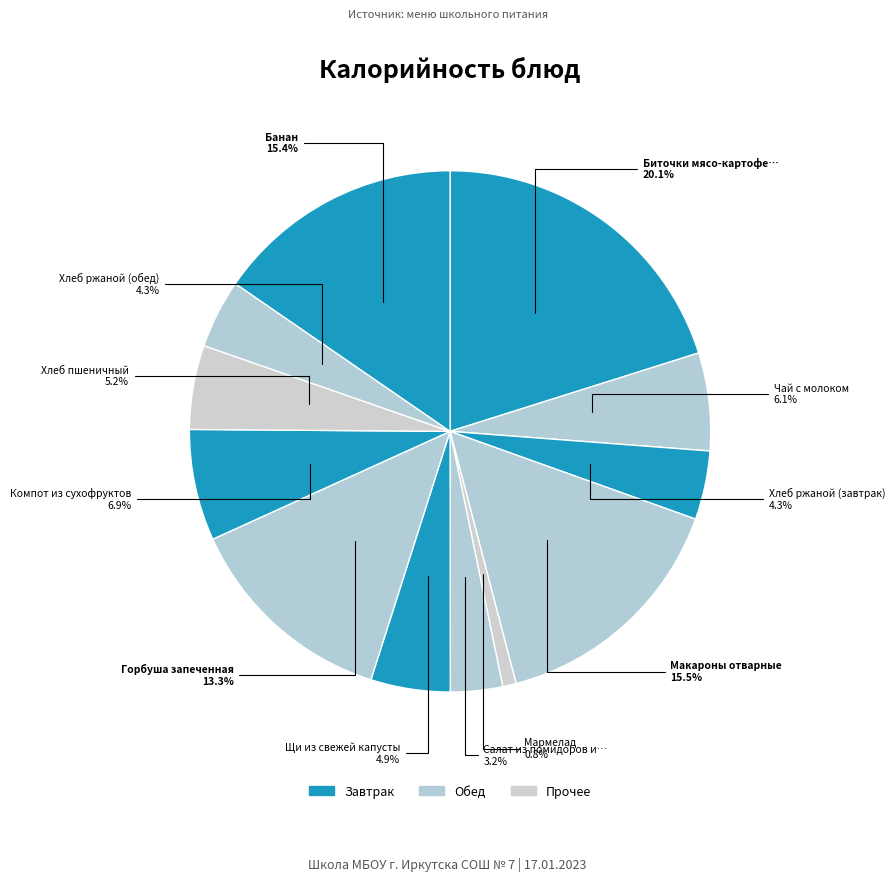

Rank the categories by value from highest to lowest.

Биточки мясо-картофельные, Макароны отварные, Банан, Горбуша запеченная, Компот из сухофруктов, Чай с молоком, Хлеб пшеничный, Щи из свежей капусты, Хлеб ржаной (завтрак), Хлеб ржаной (обед), Салат из помидоров и огурцов, Мармелад